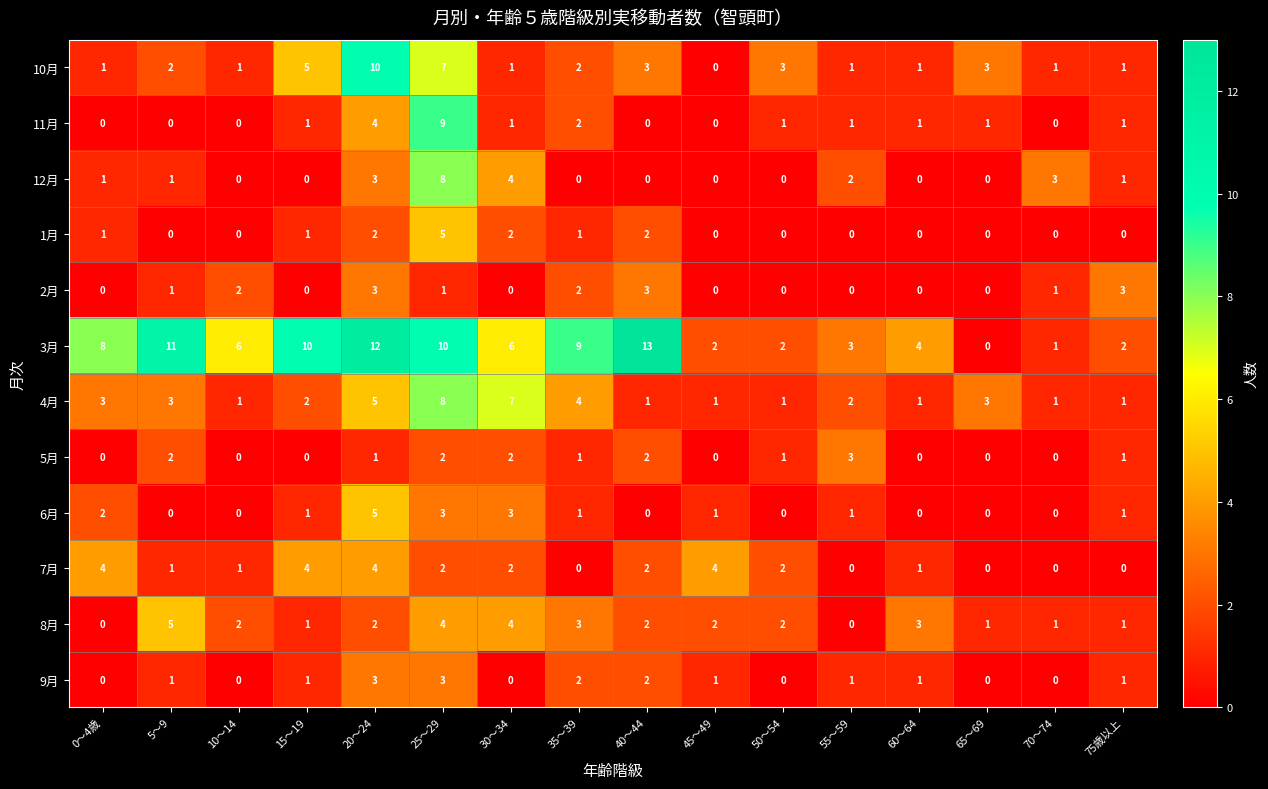

How many positive values does the 10月 series have?

15